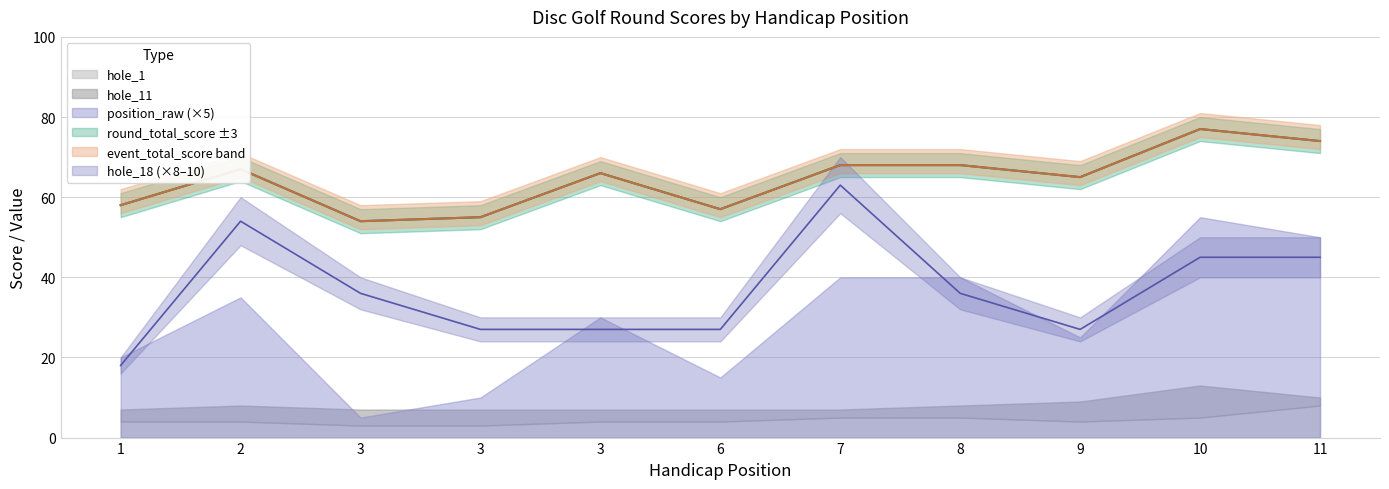

What is the value of the event_total_score point at the 11th from the left?

74